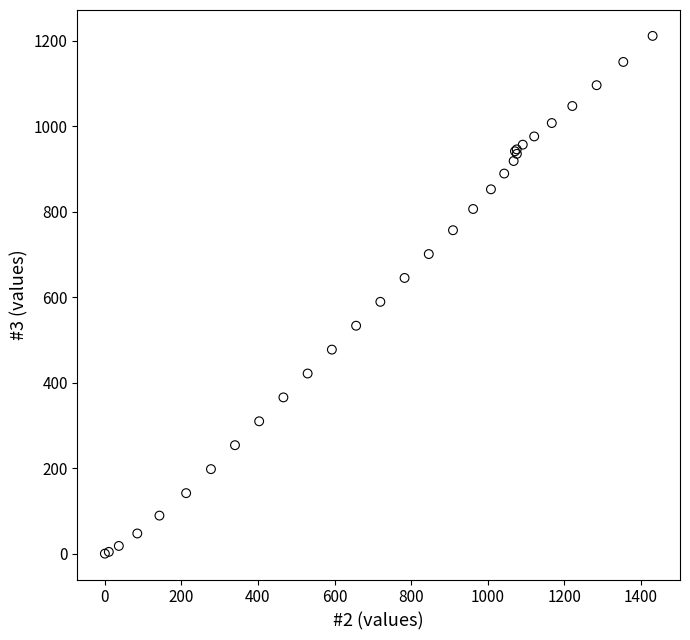

What Y value in the scatter plot is closest to 605?

589.3